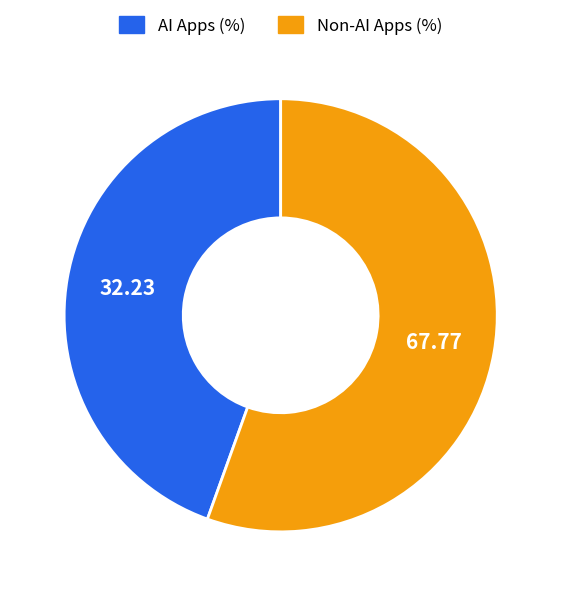

Which category has the biggest portion of the pie?

Non-AI Apps (%)